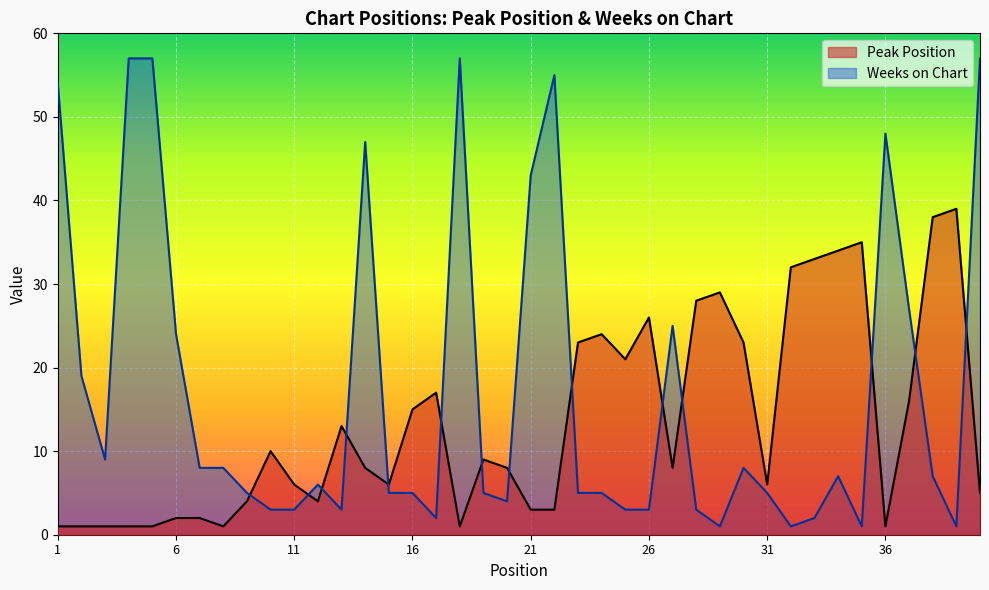

How many lines are shown in the chart?

2